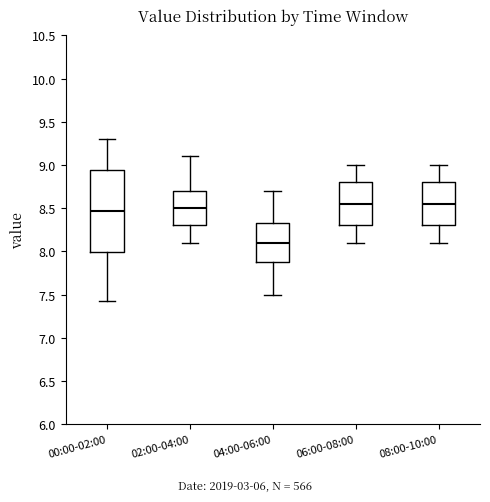

Which box's median line is the lowest?

04:00-06:00